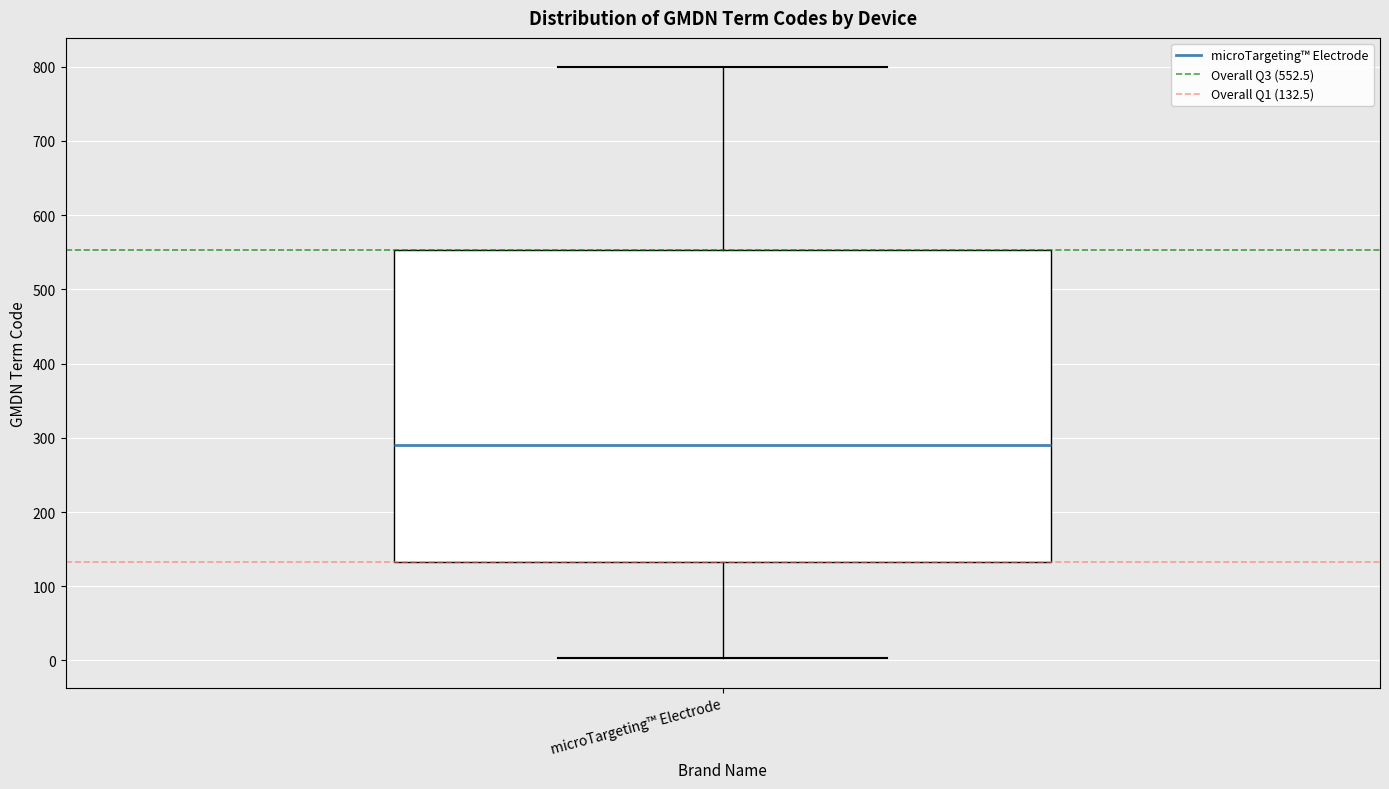

Where is the upper edge of the box for microTargeting™ Electrode on the y-axis? The values are not printed on the chart, so give them approximately, as read against the axis.

550